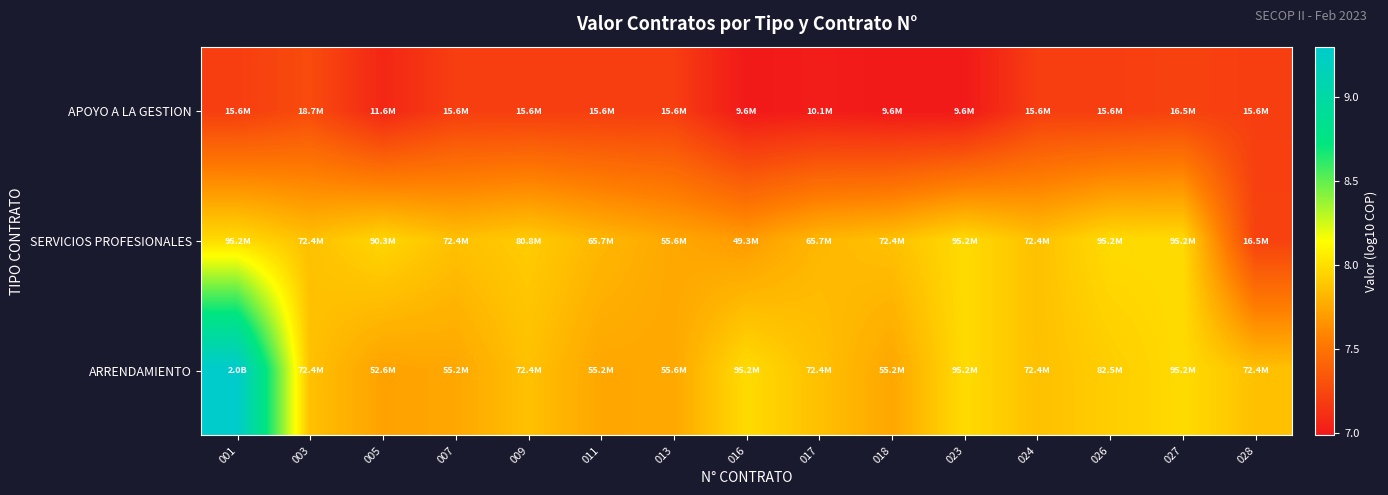

Reading right to left, extract all data points from this chart.

APOYO A LA GESTION: 028=7.2	027=7.2	026=7.2	024=7.2	023=7.0	018=7.0	017=7.0	016=7.0	013=7.2	011=7.2	009=7.2	007=7.2	005=7.1	003=7.3	001=7.2
SERVICIOS PROFESIONALES: 028=7.2	027=8.0	026=8.0	024=7.9	023=8.0	018=7.9	017=7.8	016=7.7	013=7.7	011=7.8	009=7.9	007=7.9	005=8.0	003=7.9	001=8.0
ARRENDAMIENTO: 028=7.9	027=8.0	026=7.9	024=7.9	023=8.0	018=7.7	017=7.9	016=8.0	013=7.7	011=7.7	009=7.9	007=7.7	005=7.7	003=7.9	001=9.3